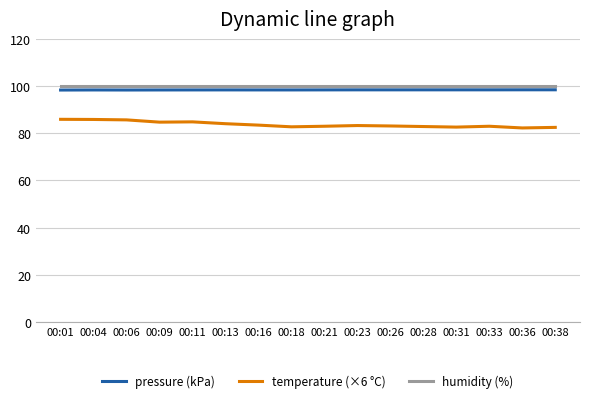

Is the value of humidity (%) at 00:26 greater than the value of temperature (×6 °C) at 00:16?

Yes